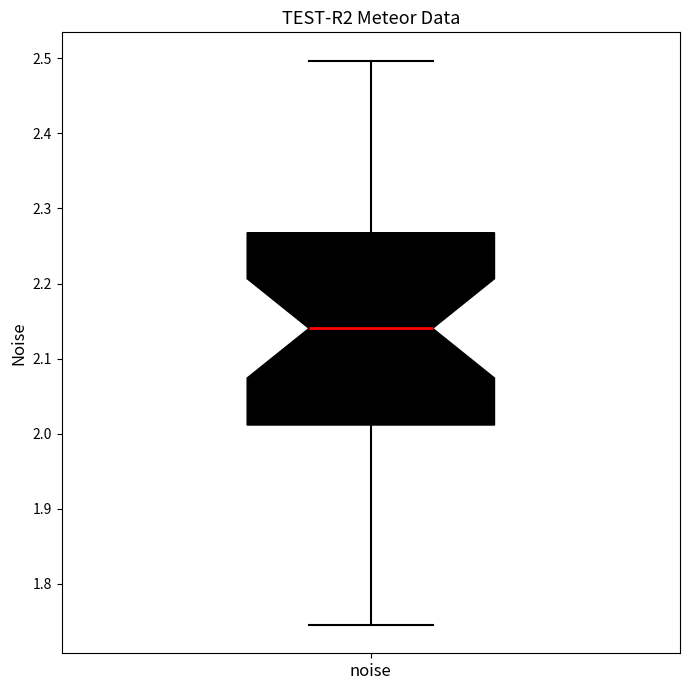

Read this box plot against the y-axis: the position of the median line, the range covered by the box, and the ends of both whiskers. The values are not printed on the chart, so give them approximately, as read against the axis.

median 2.14, box 2.01 to 2.27, whiskers 1.75 to 2.50